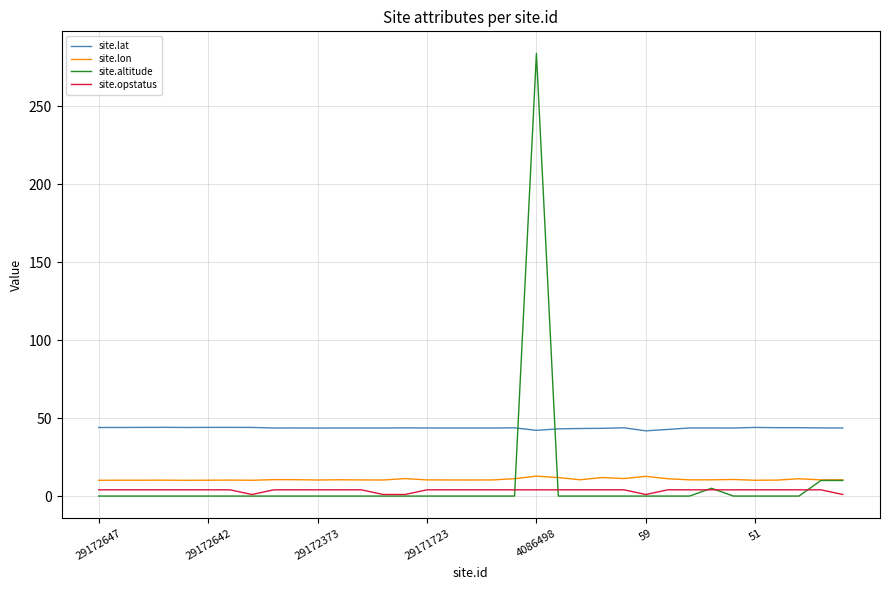

True or false: site.lat and site.opstatus cross at least once.

False